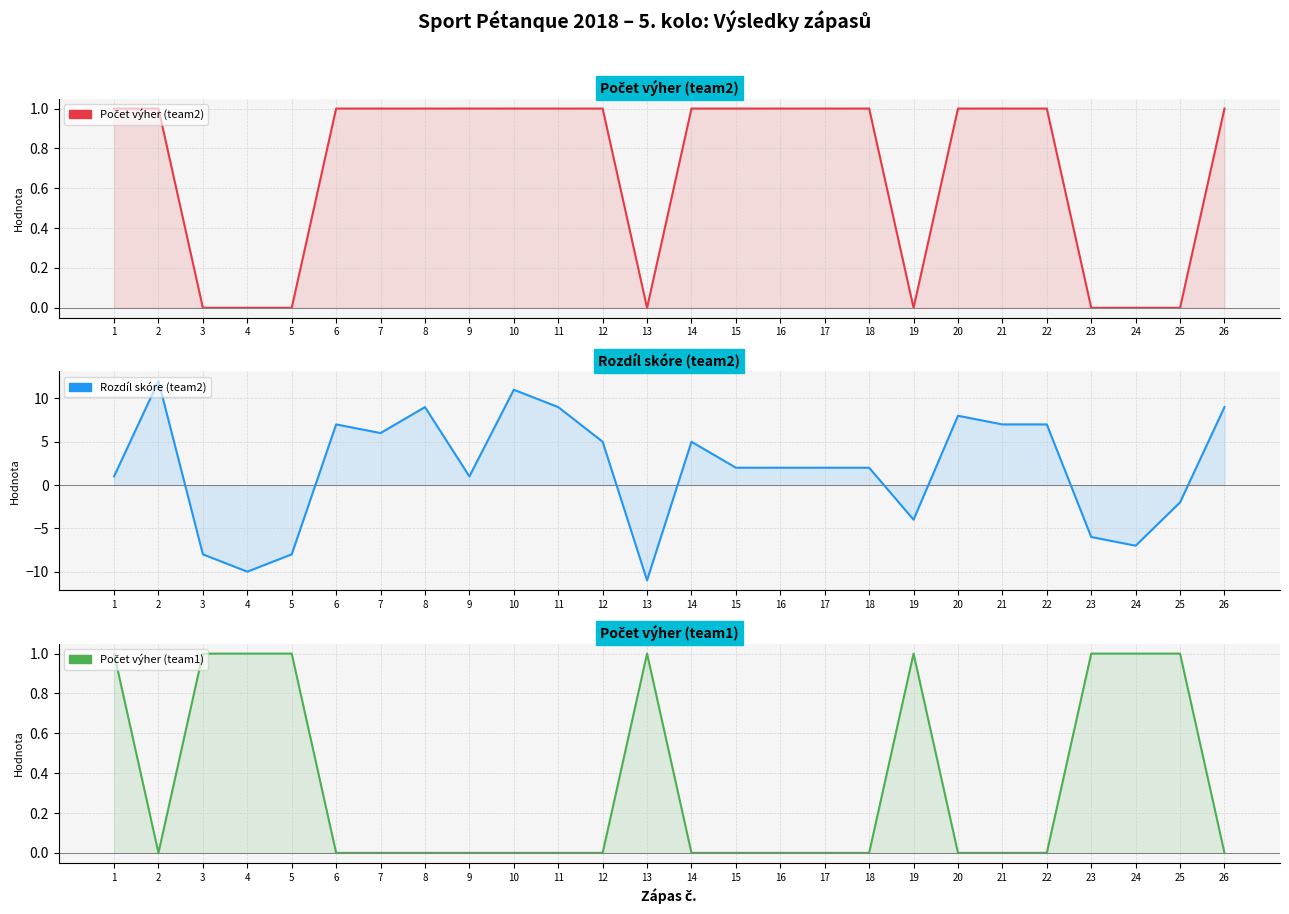

Between which two adjacent categories do Počet výher (team2) and Rozdíl skóre (team2) first intersect?

2 and 3